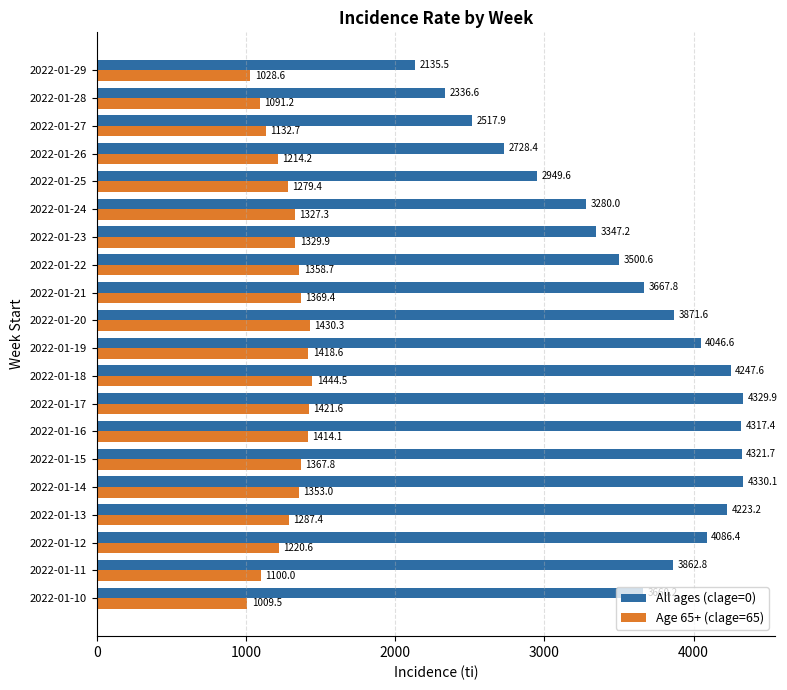

True or false: All ages (clage=0) has a value of 2336.6 at 2022-01-28.

True